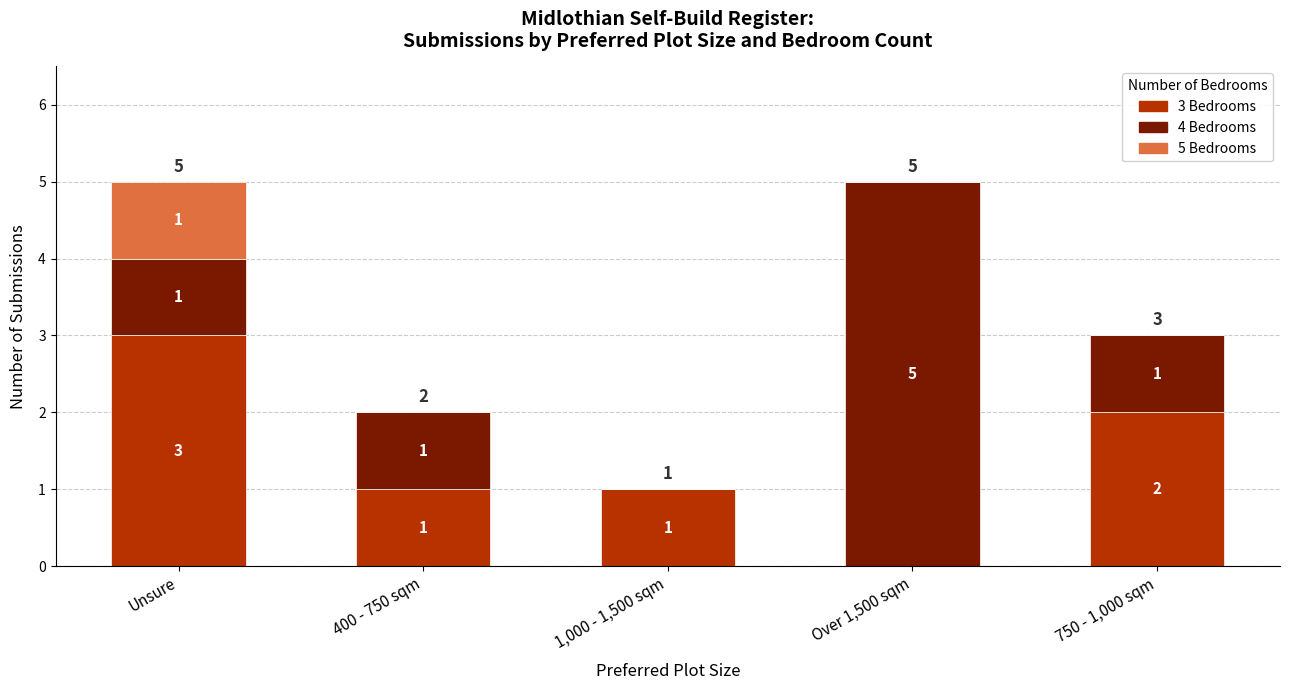

Reading right to left, list the values for the 3 Bedrooms series.

750 - 1,000 sqm=2	Over 1,500 sqm=0	1,000 - 1,500 sqm=1	400 - 750 sqm=1	Unsure=3